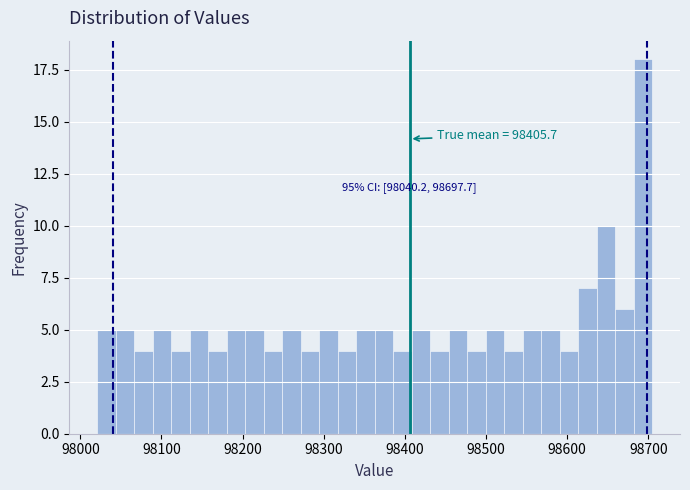

Read against the x-axis, roughly where is the centre of the tallest bar?

98690